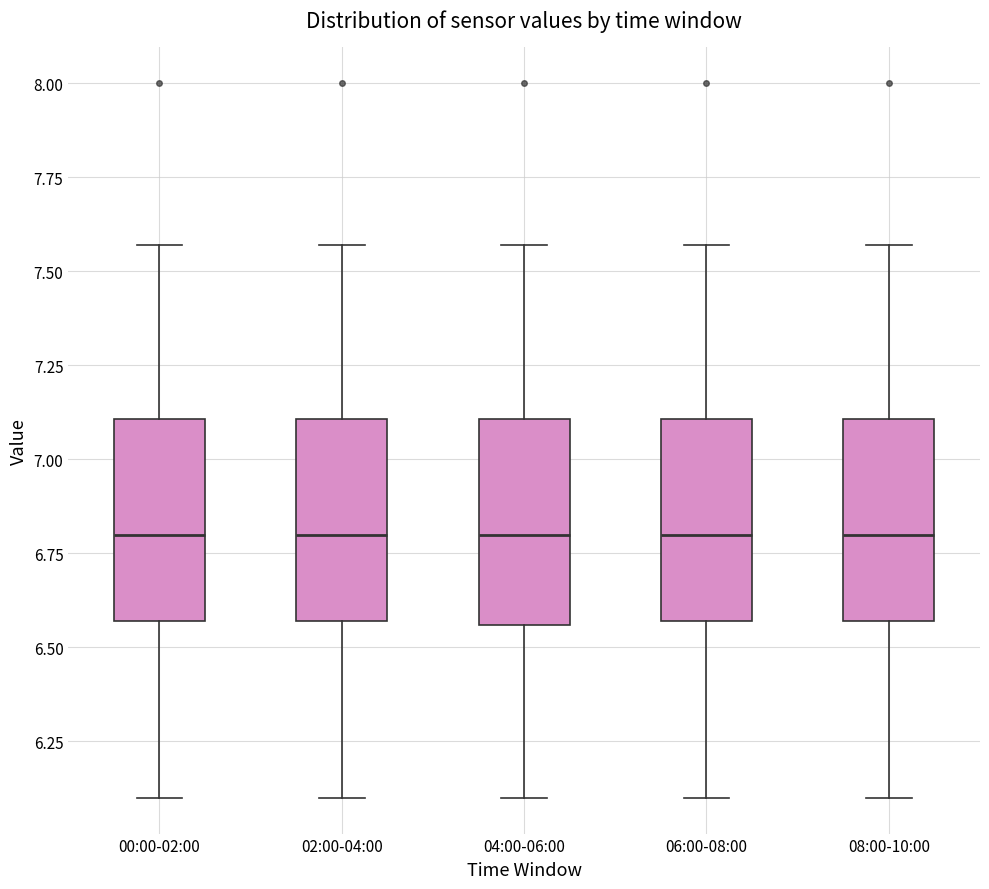

Reading left to right, read every box against the y-axis: the position of its median line, the range the box covers, and the ends of its whiskers. The values are not printed on the chart, so give them approximately, as read against the axis.

00:00-02:00: median 6.80, box 6.55 to 7.10, whiskers 6.10 to 7.55
02:00-04:00: median 6.80, box 6.55 to 7.10, whiskers 6.10 to 7.55
04:00-06:00: median 6.80, box 6.55 to 7.10, whiskers 6.10 to 7.55
06:00-08:00: median 6.80, box 6.55 to 7.10, whiskers 6.10 to 7.55
08:00-10:00: median 6.80, box 6.55 to 7.10, whiskers 6.10 to 7.55